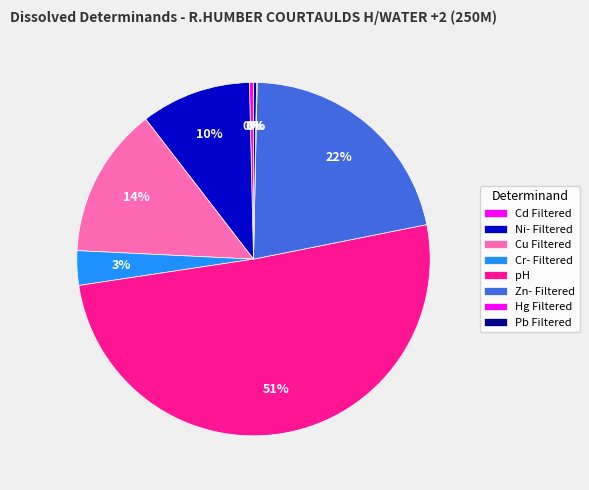

To the nearest percent, what is the combined percentage of Cr- Filtered and Cd Filtered?

4%